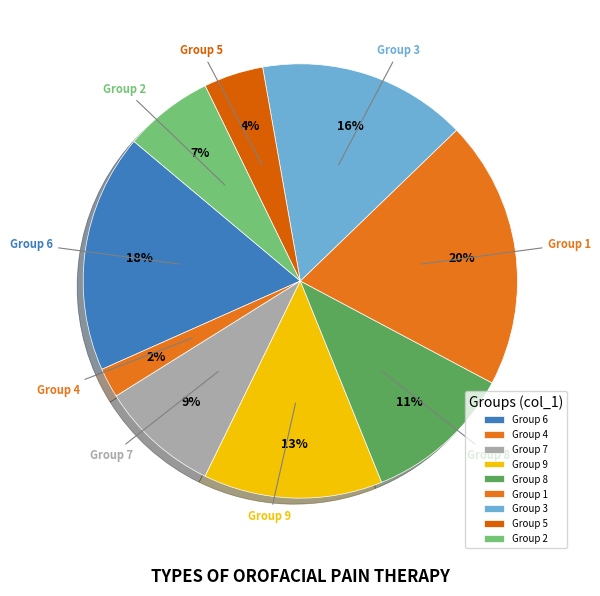

How many segments does this pie chart have?

9